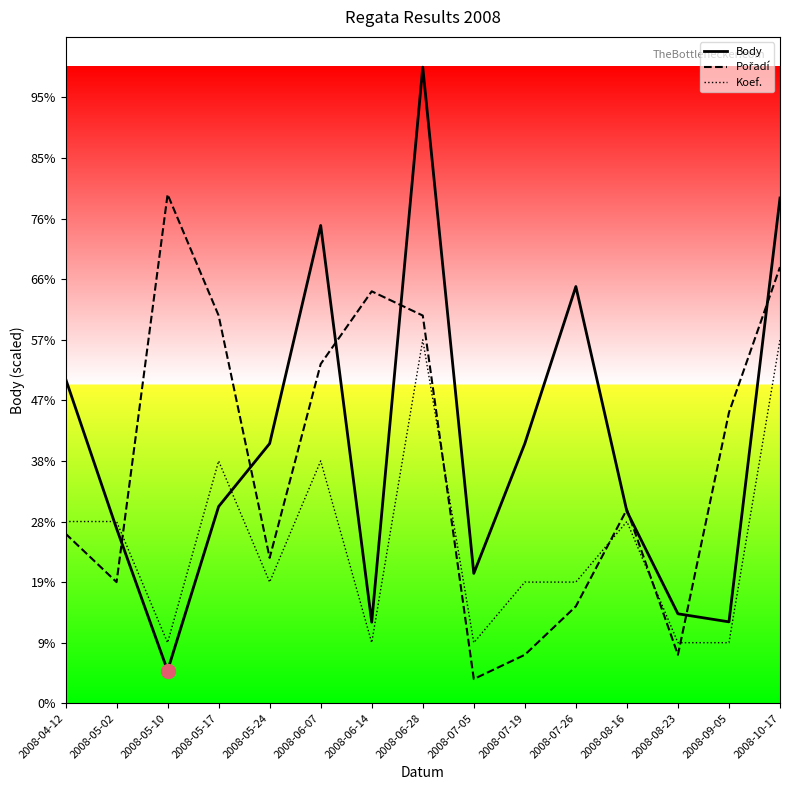

Which series has the widest spread of values?

Body